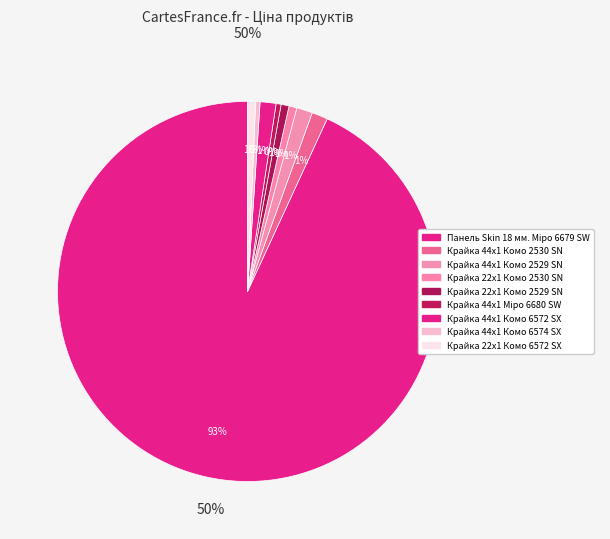

What is the largest slice in the pie chart?

Панель Skin 18 мм. Міро 6679 SW